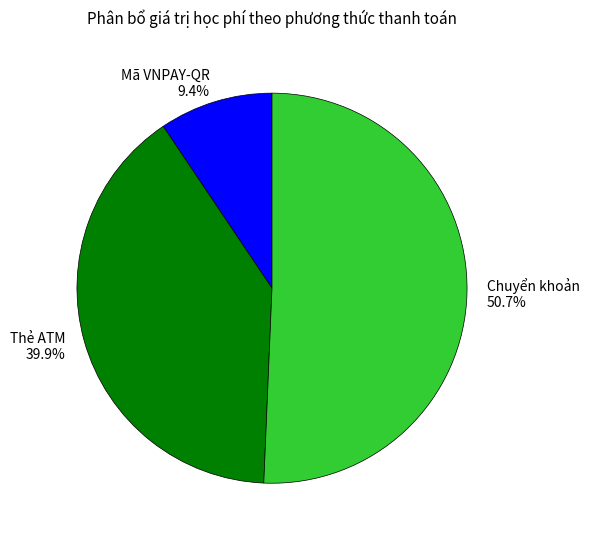

Count the number of slices in the pie.

3